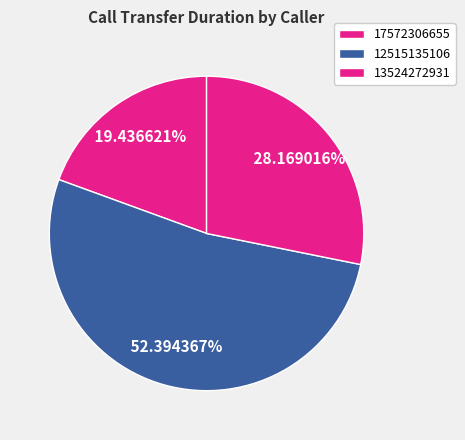

Do 12515135106 and 17572306655 together represent more than half of the pie?

Yes